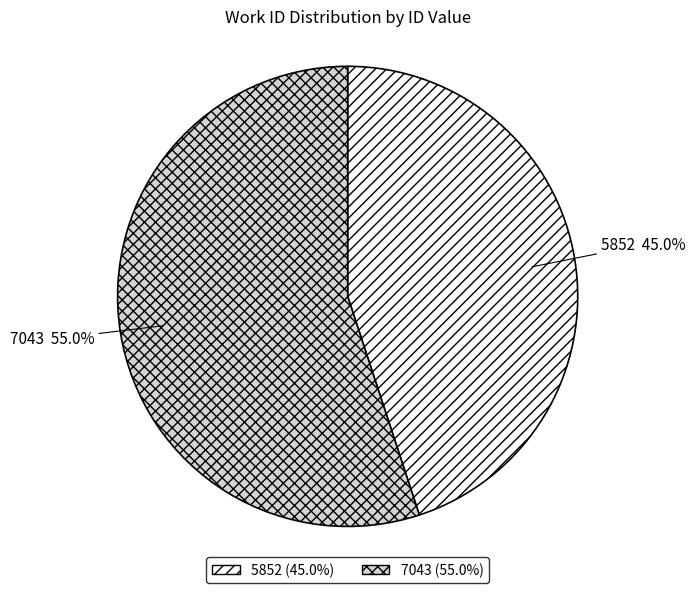

Which has a higher value, 7043 or 5852?

7043